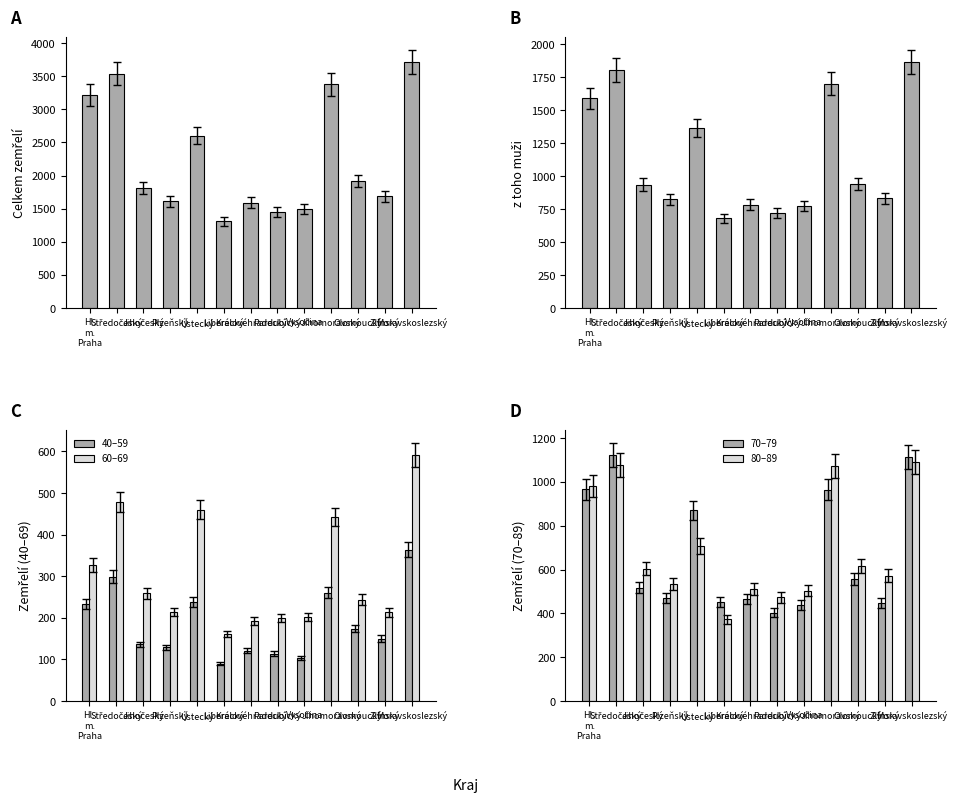

What is the difference between the 80–89 values at Olomoucký and Ústecký?

91